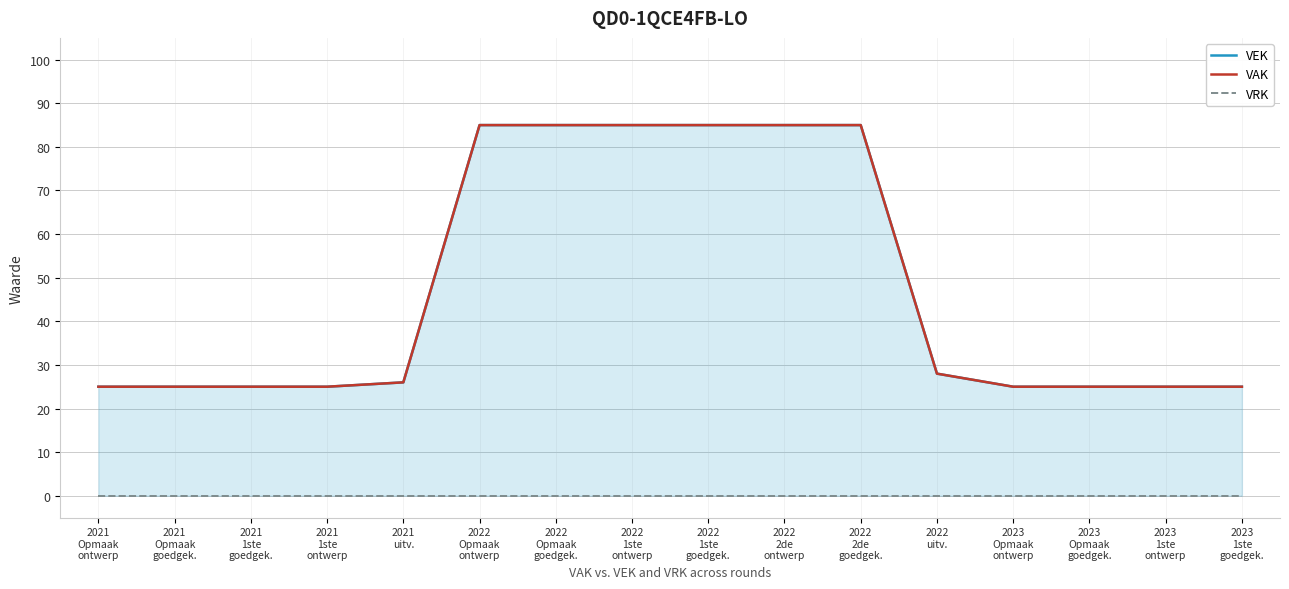

Which series has the largest total across all categories?

VEK